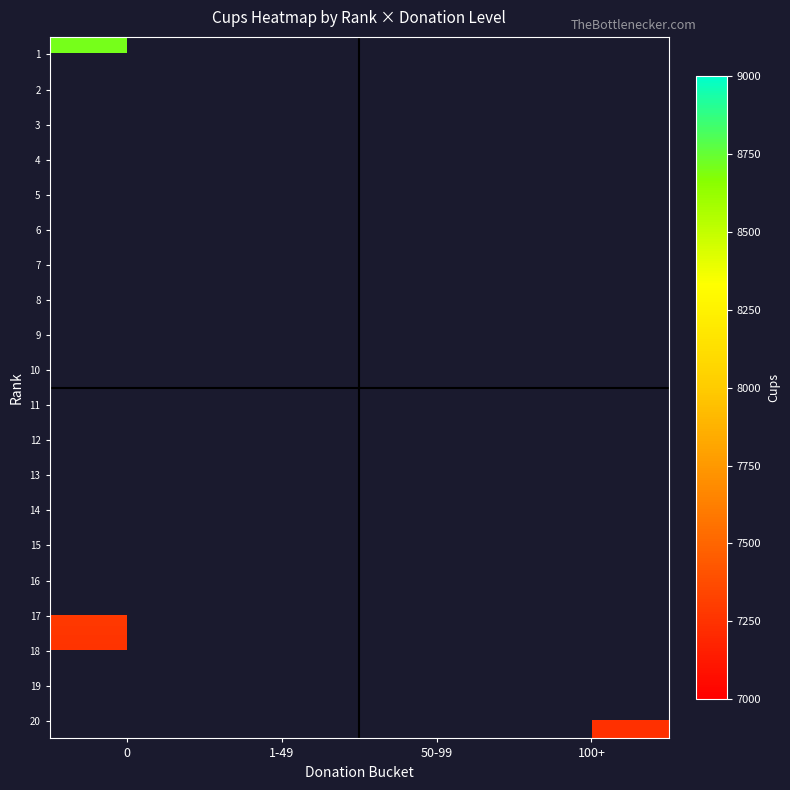

What is the maximum value shown in the chart?

8709.0